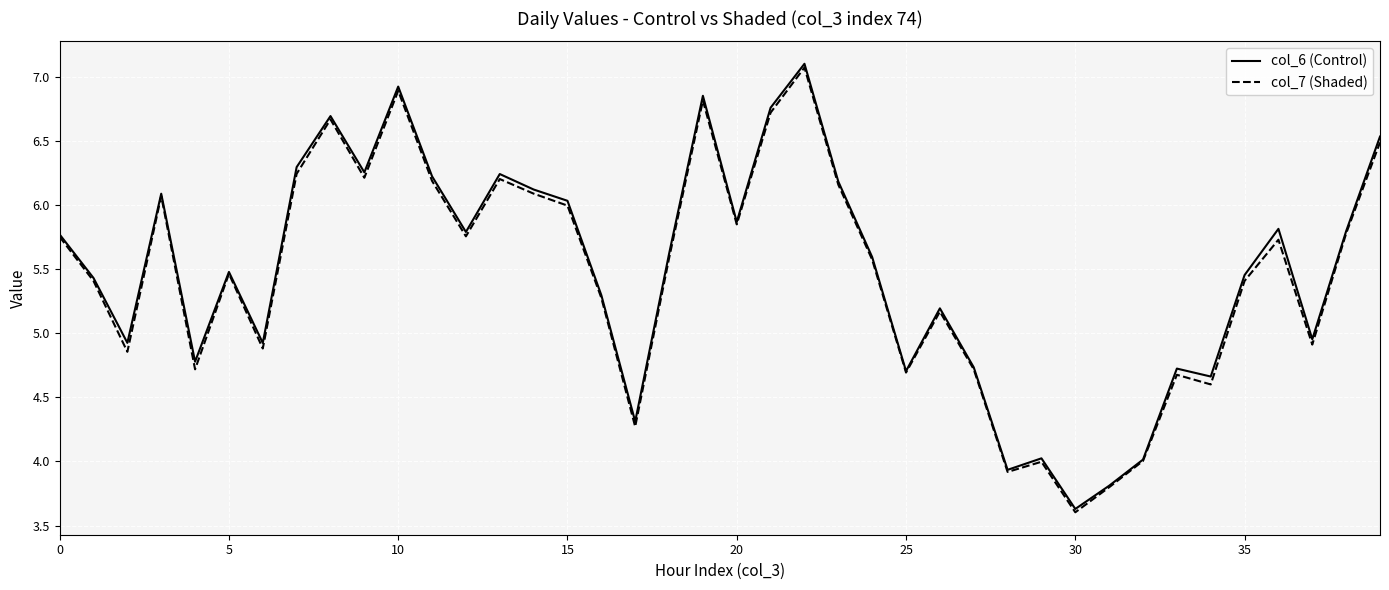

How many values in the col_7 (Shaded) series are below 5?

14